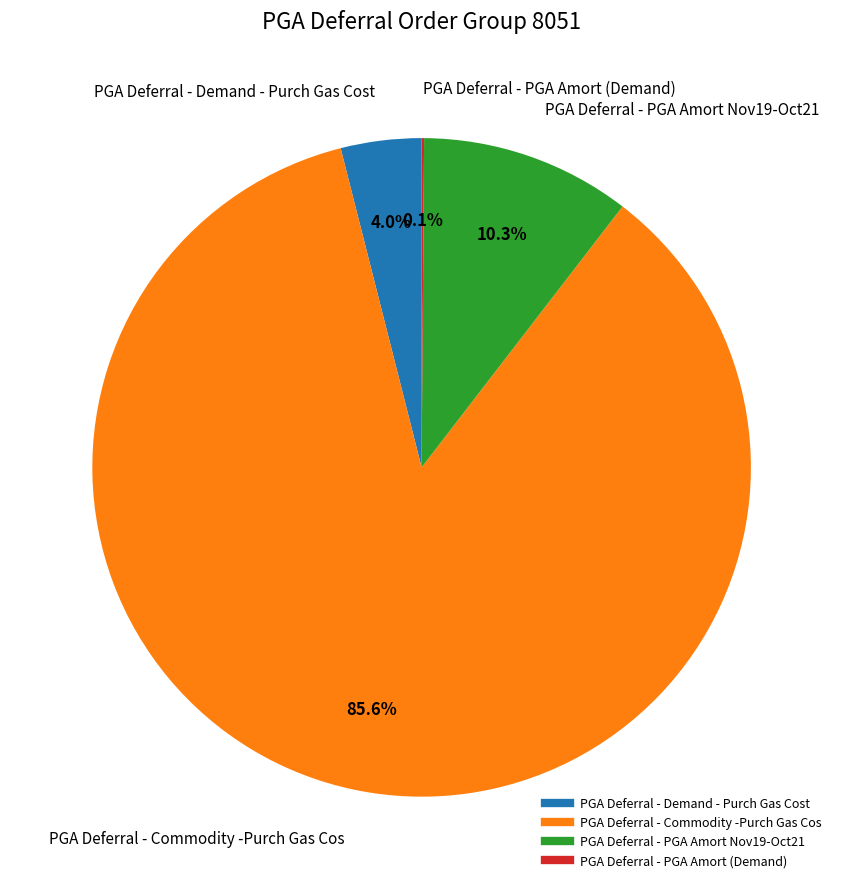

What is the majority slice?

PGA Deferral - Commodity -Purch Gas Cos